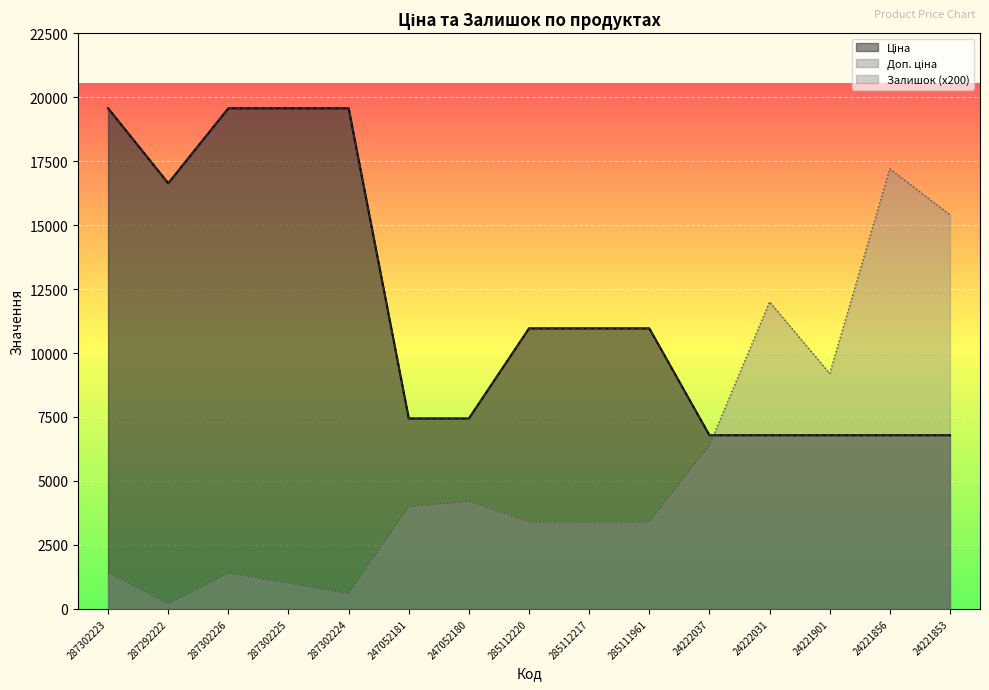

How many distinct data groups are displayed?

3